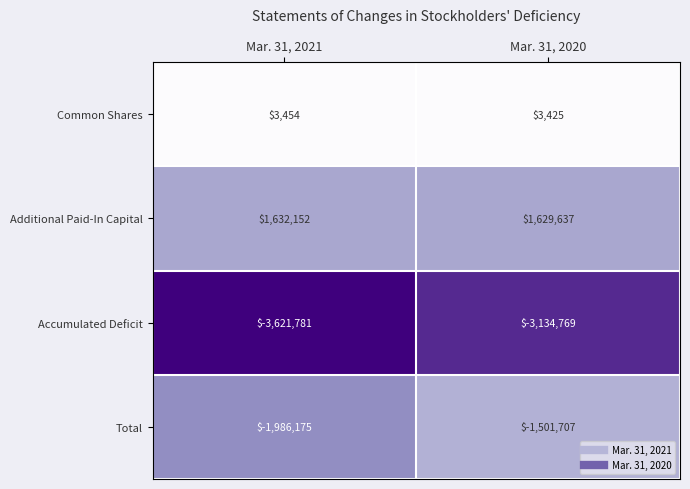

Where is Common Shares nearest to the value 3439?

Mar. 31, 2020